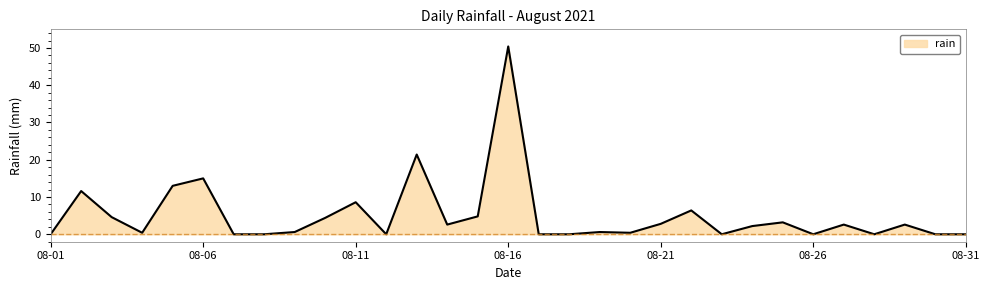

What is the difference between the maximum and minimum values?

50.4